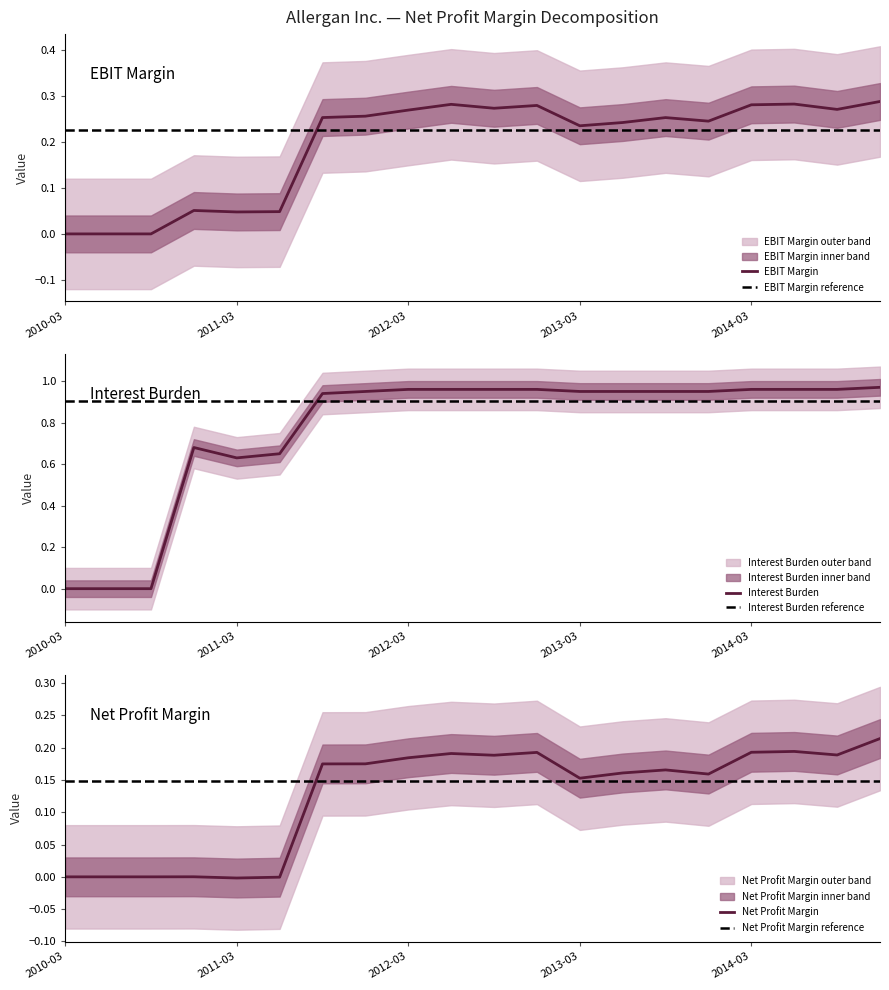

What is the average value of the EBIT Margin series?

0.2